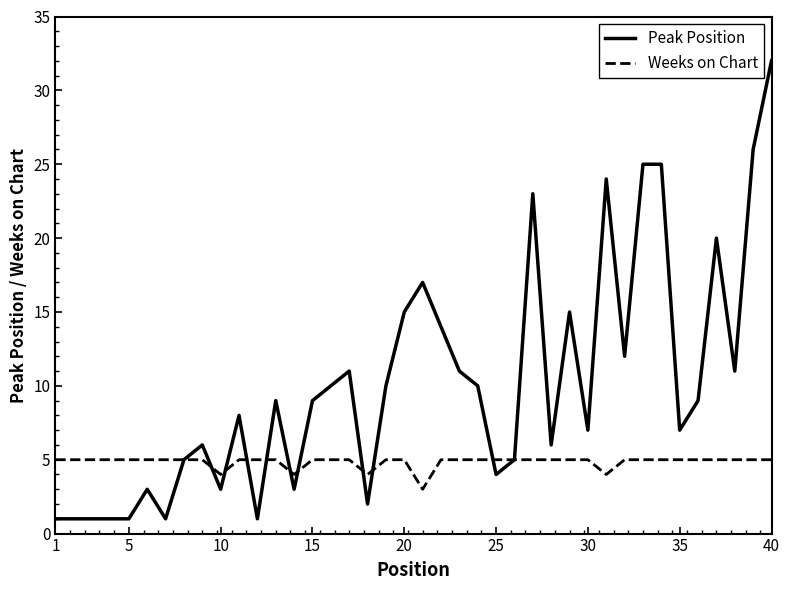

What is the sum of all Peak Position values?

404